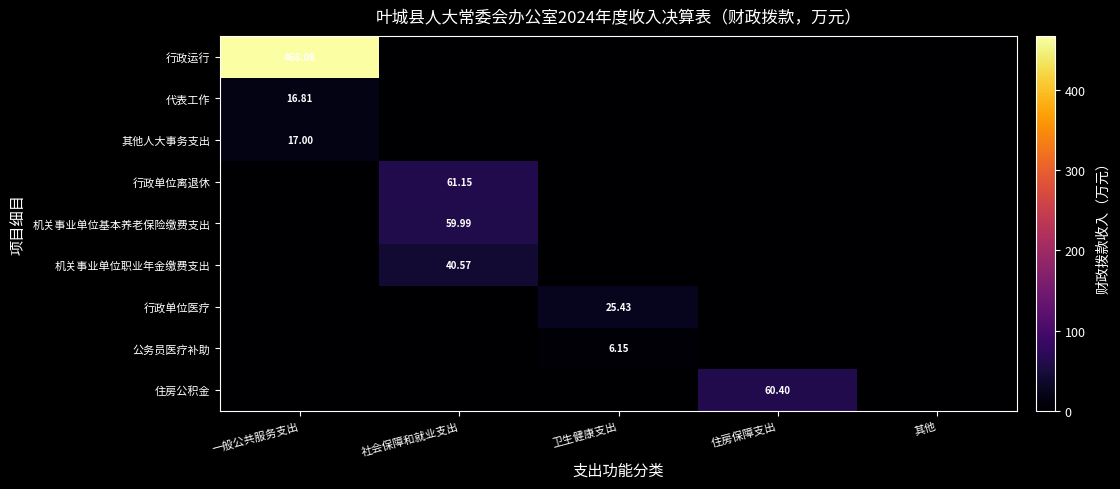

Rank the series at 社会保障和就业支出 from highest to lowest value.

行政单位离退休, 机关事业单位基本养老保险缴费支出, 机关事业单位职业年金缴费支出, 行政运行, 代表工作, 其他人大事务支出, 行政单位医疗, 公务员医疗补助, 住房公积金